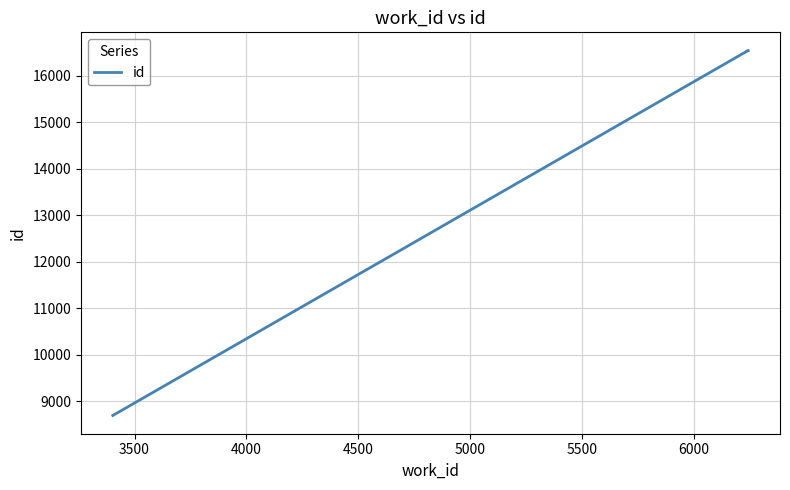

How many data points does each series have?

4